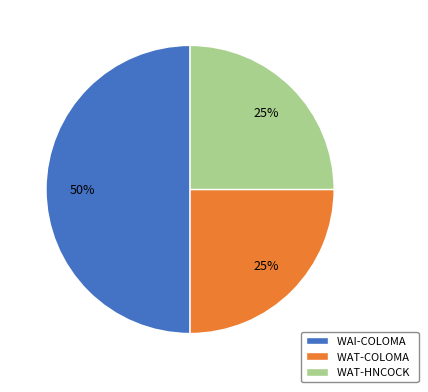

Between WAI-COLOMA and WAT-HNCOCK, which is larger?

WAI-COLOMA